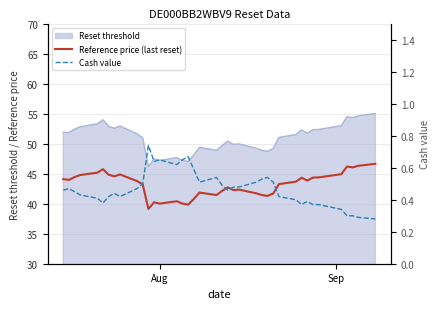

At how many categories does at least one series exceed 12?

39